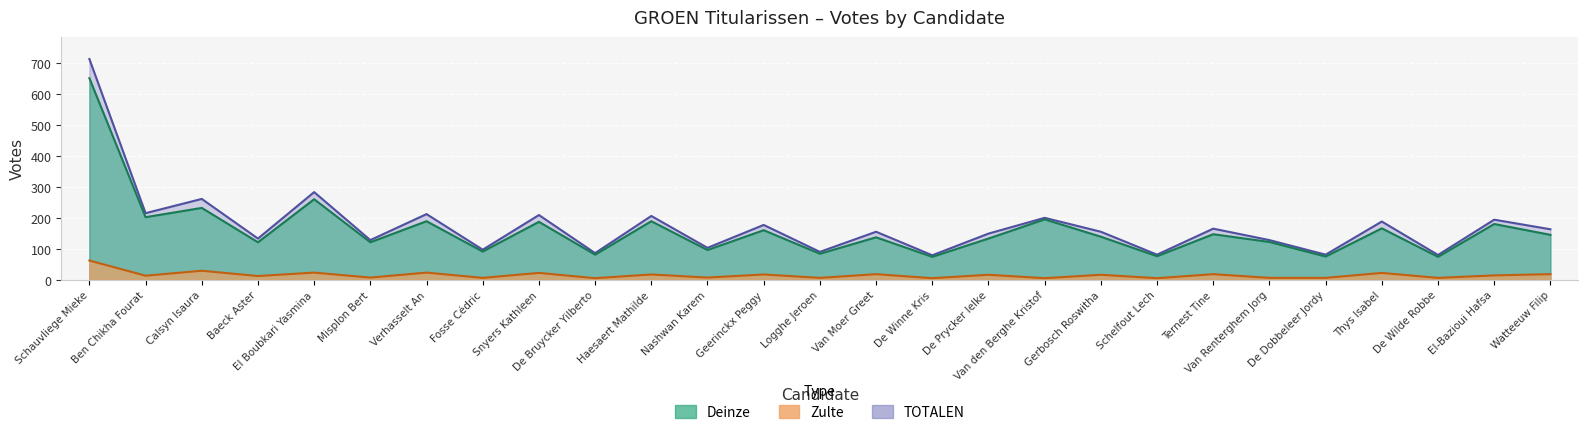

Which series changed the most between El Boubkari Yasmina and De Prycker Ielke?

TOTALEN